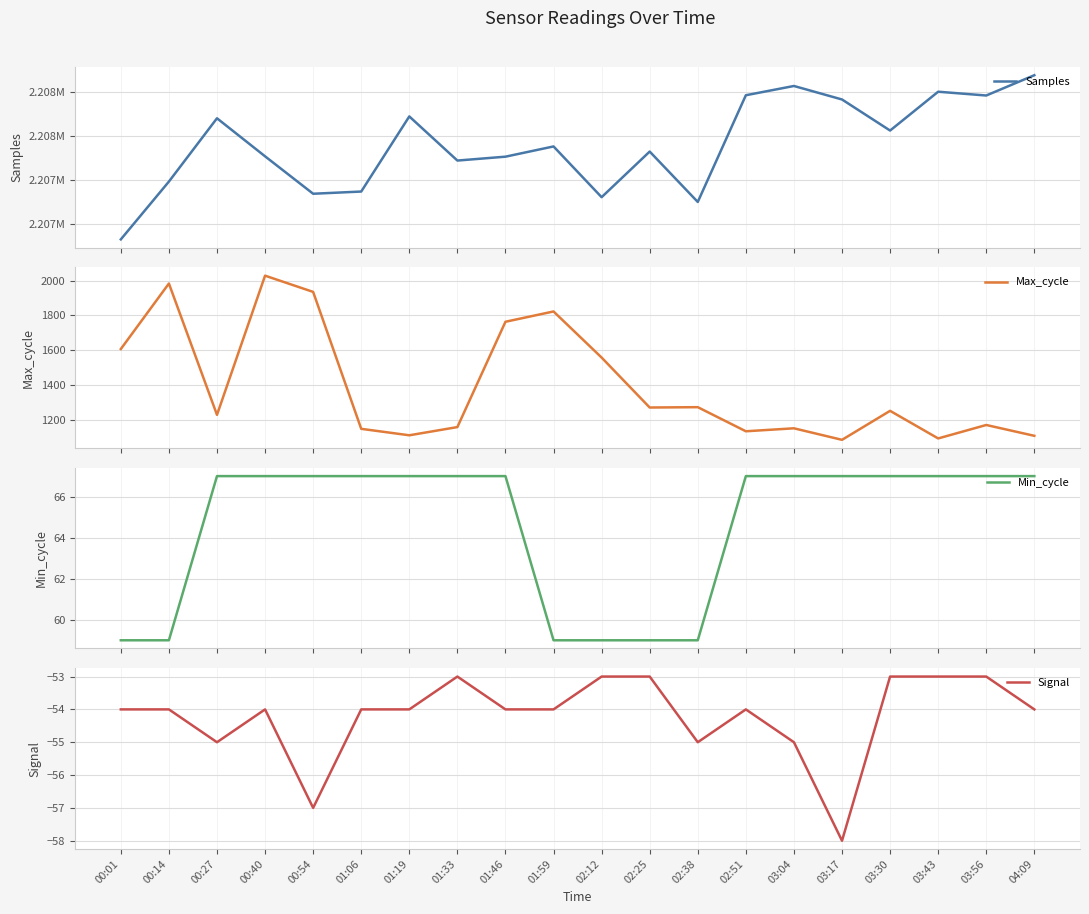

Which label corresponds to the largest value in the chart?

04:09